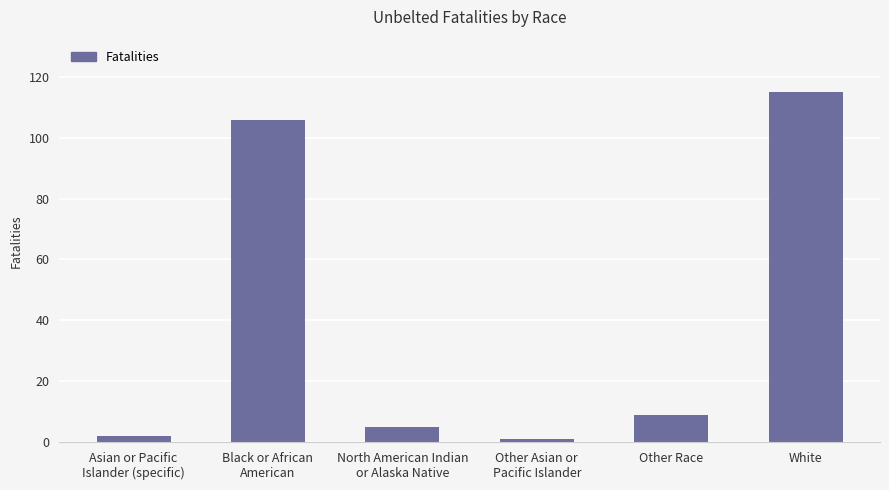

The value at White is 64. True or false?

False